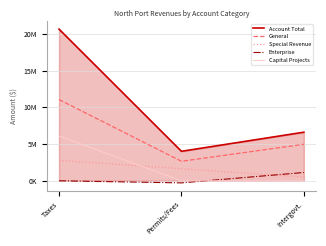

What is the minimum value shown in the chart?

-283704